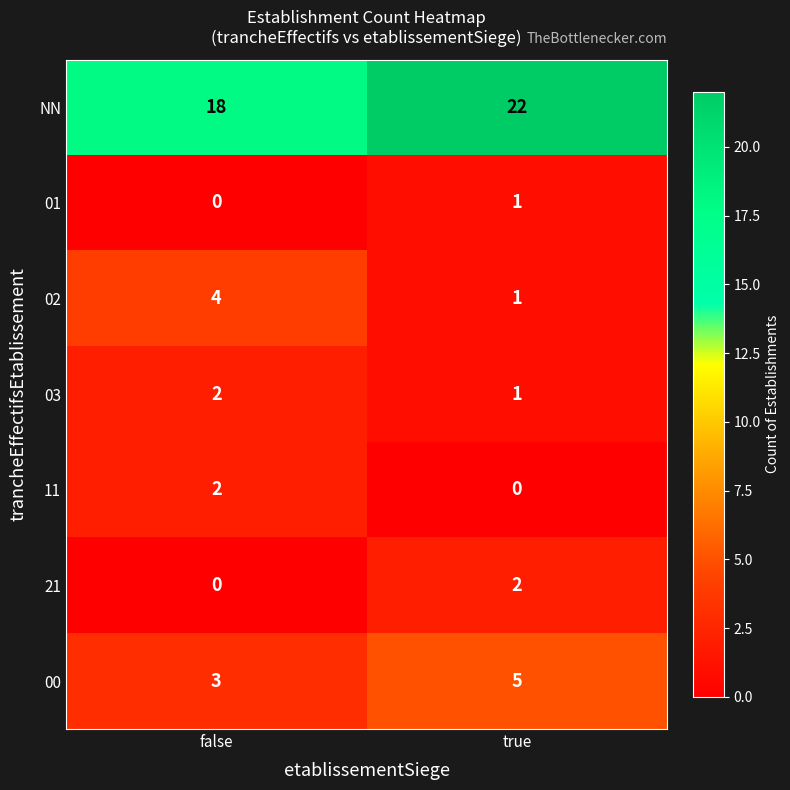

Is it true that 00 equals 5 at true?

True